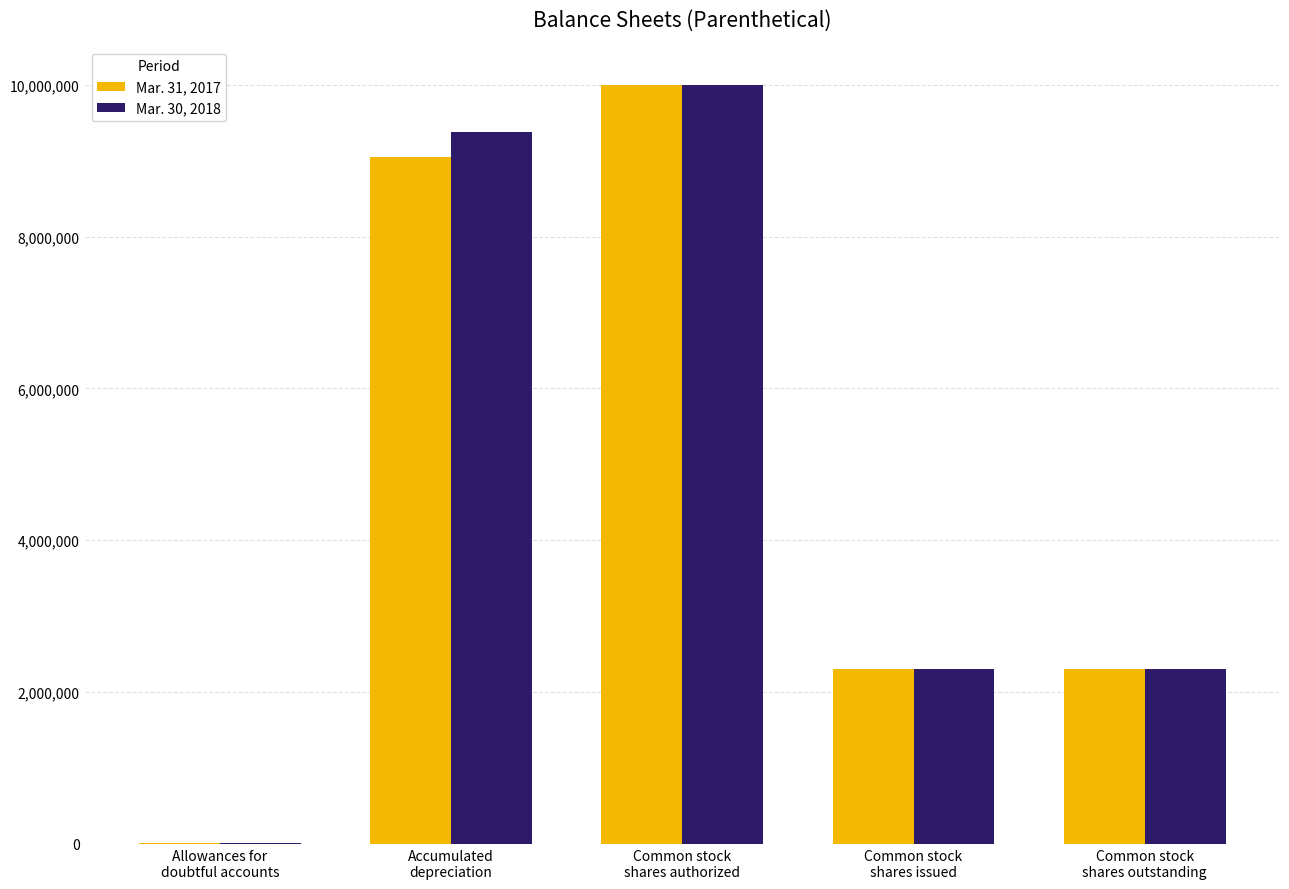

Does the chart contain stacked bars?

No